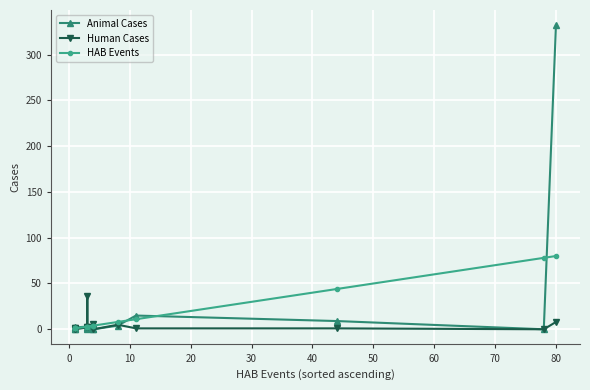

At how many categories does at least one series exceed 145?

1